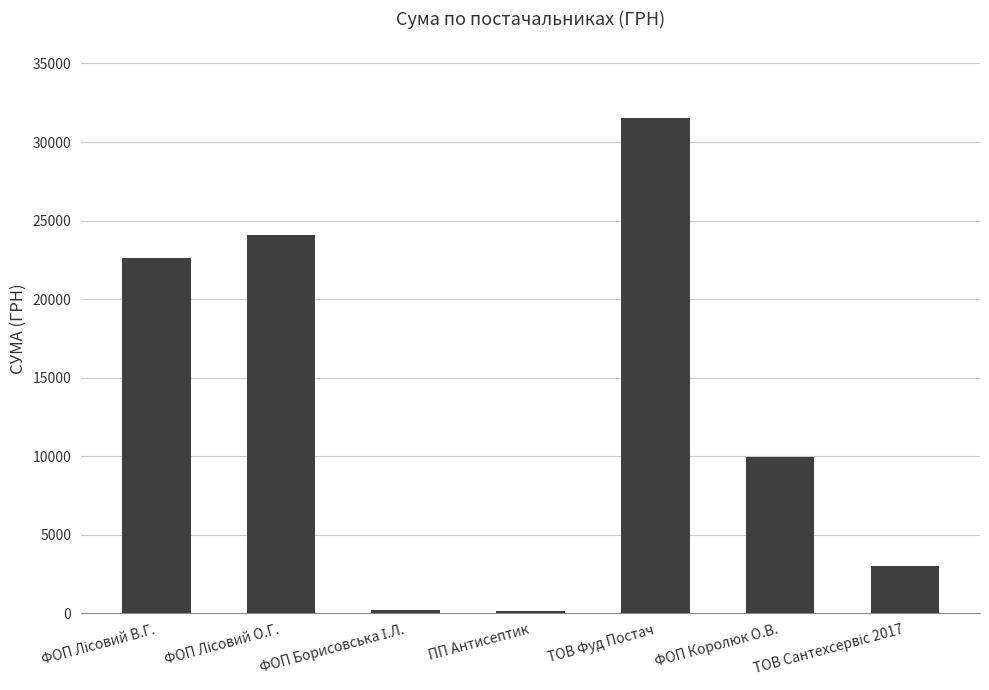

Which label corresponds to the largest value in the chart?

ТОВ Фуд Постач